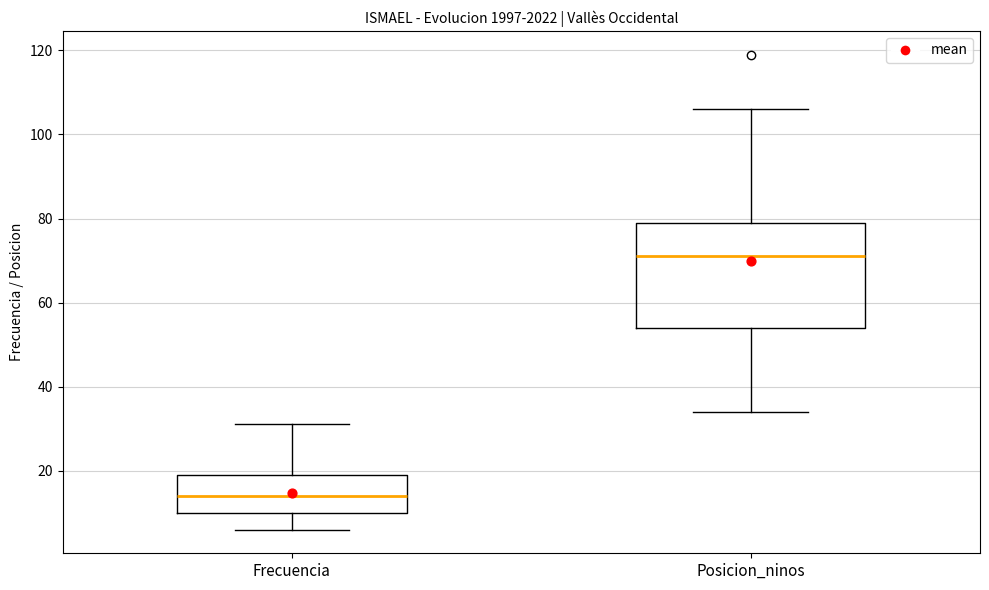

Reading left to right, transcribe this box plot: for each box, give where its median line is, the range the box spans, and where its two whiskers end, as read against the y-axis. The values are not printed on the chart, so give them approximately, as read against the axis.

Frecuencia: median 14, box 10 to 20, whiskers 6 to 32
Posicion_ninos: median 72, box 54 to 80, whiskers 34 to 106